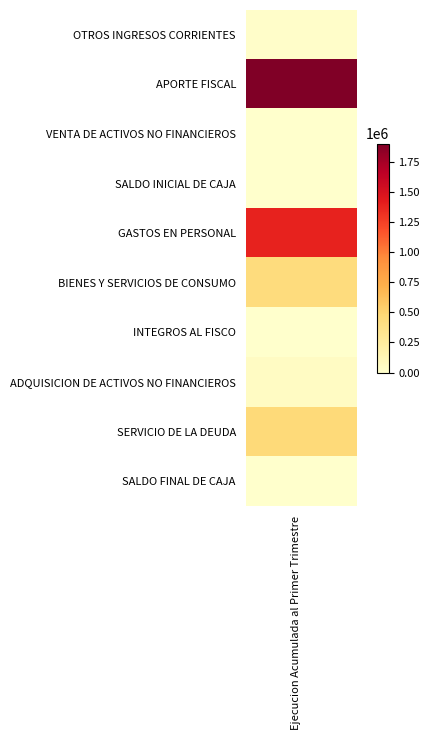

Is it true that the value at INTEGROS AL FISCO is 12?

True